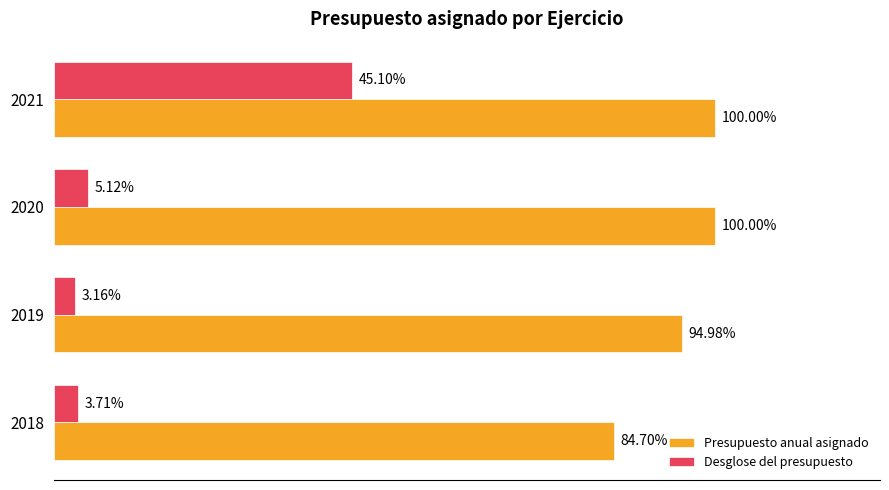

What are all the series names shown in the legend?

Presupuesto anual asignado, Desglose del presupuesto